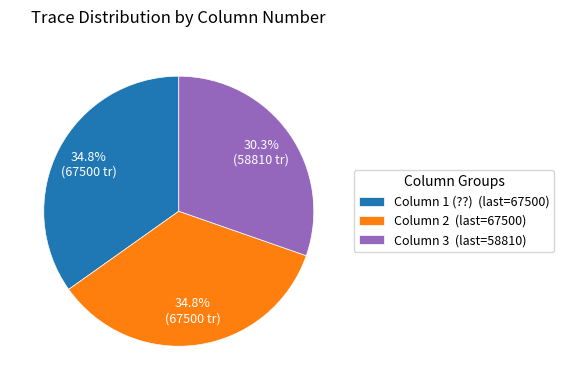

What percentage do Column 2 and Column 3 together represent?

65.2%